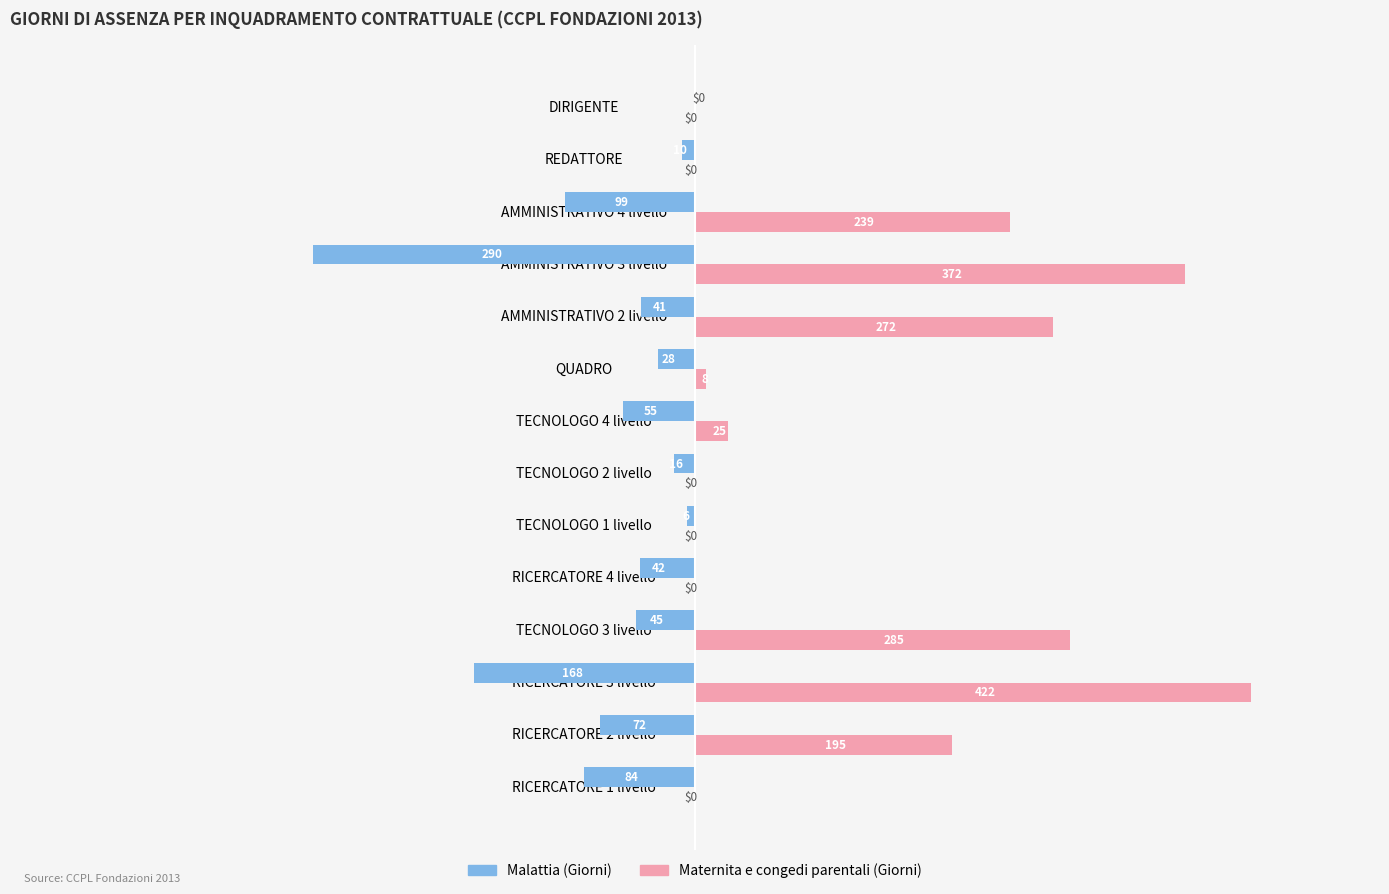

What is the greatest value displayed?

422